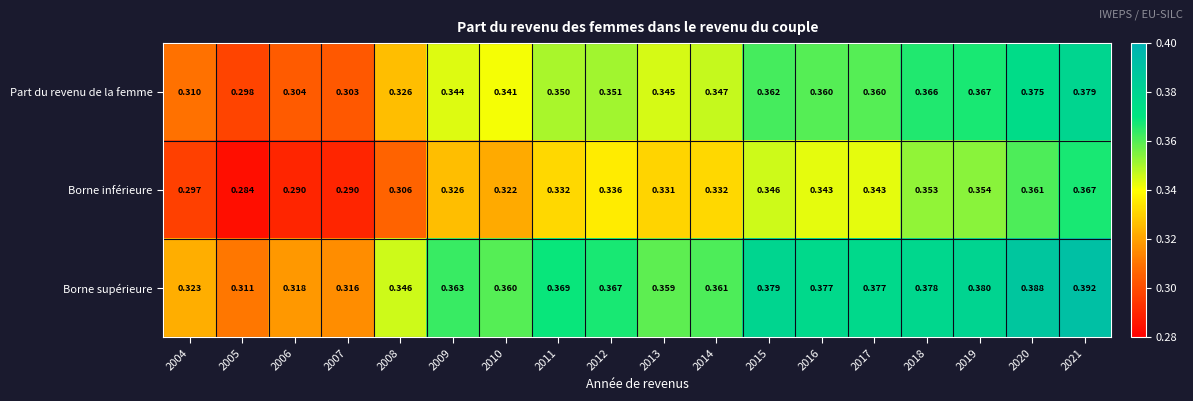

Which series changed the most between 2016 and 2018?

Borne inférieure